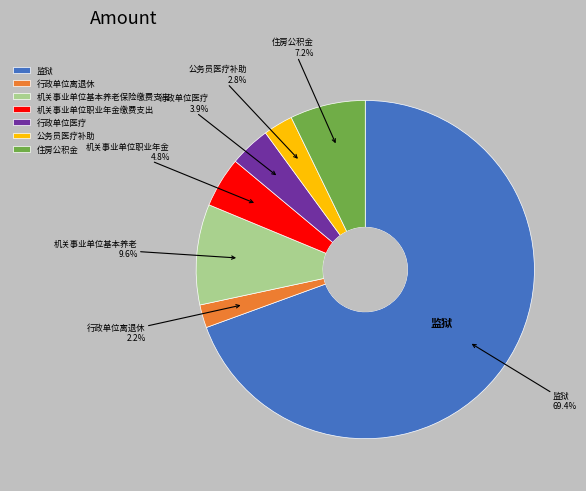

What is the largest slice in the pie chart?

监狱